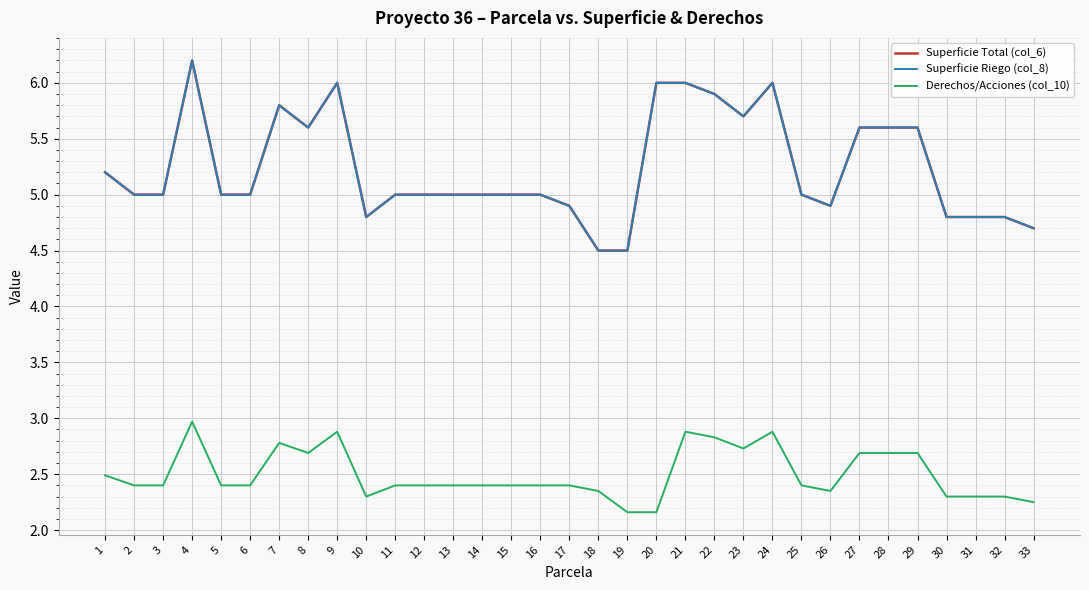

At which category does the chart reach its peak across all series?

4